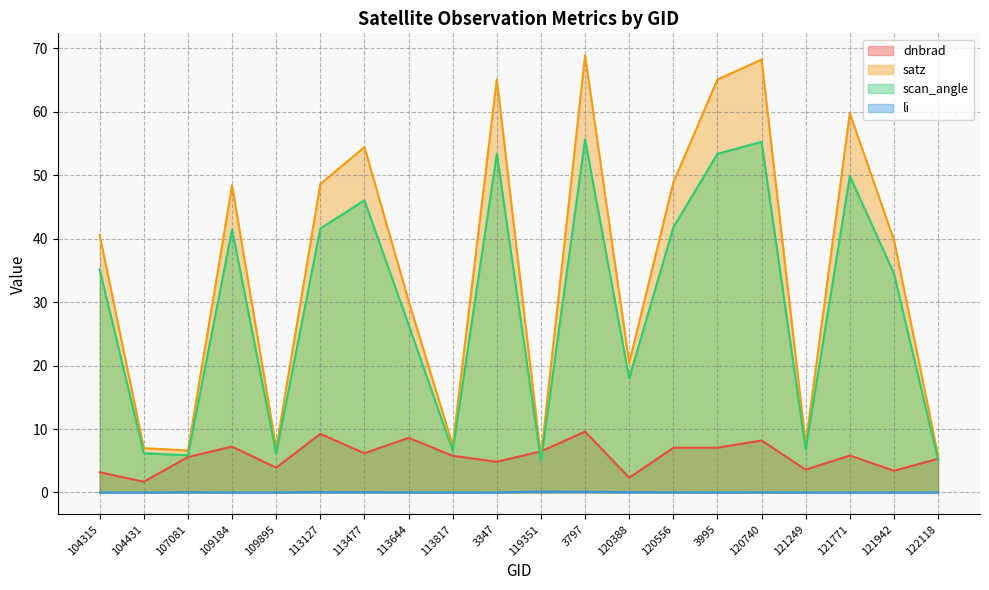

Between 113817 and 3347, which series saw the biggest shift?

satz